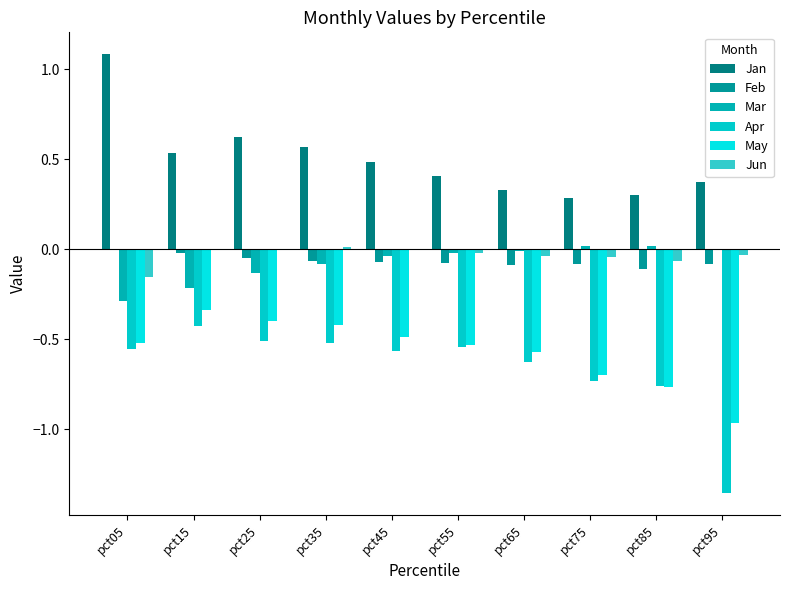

Count the number of data series in this chart.

6